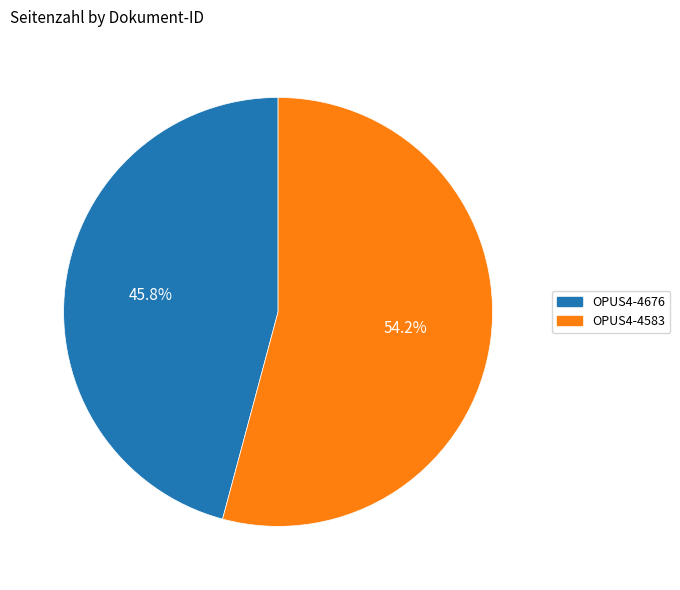

Which has a higher value, OPUS4-4676 or OPUS4-4583?

OPUS4-4583